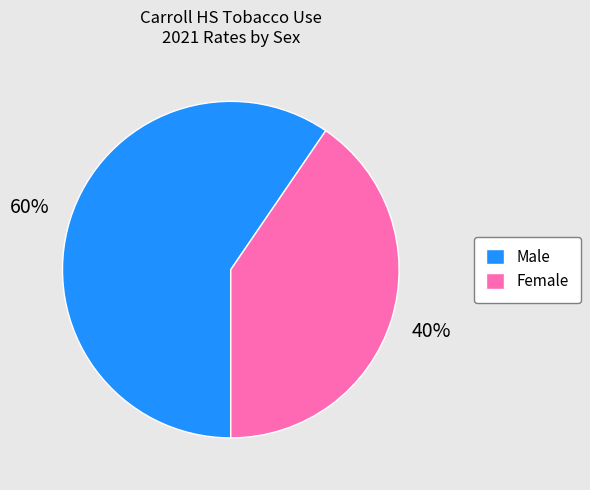

Rank the categories by value from highest to lowest.

Male, Female